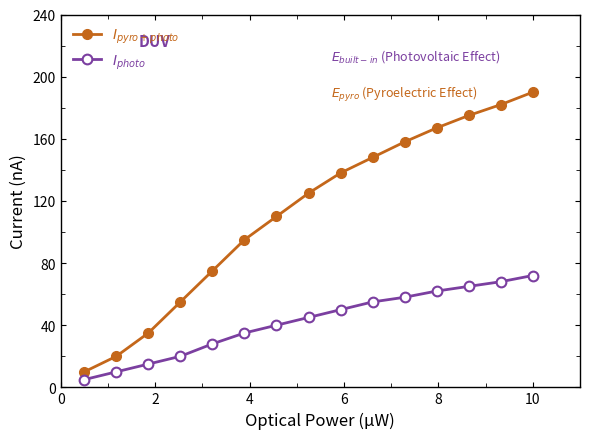

At how many categories does at least one series exceed 133?

7